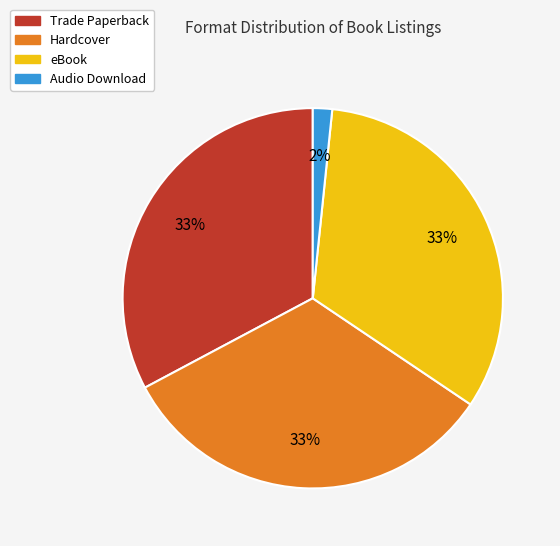

To the nearest percent, what percentage of the pie is Trade Paperback?

33%